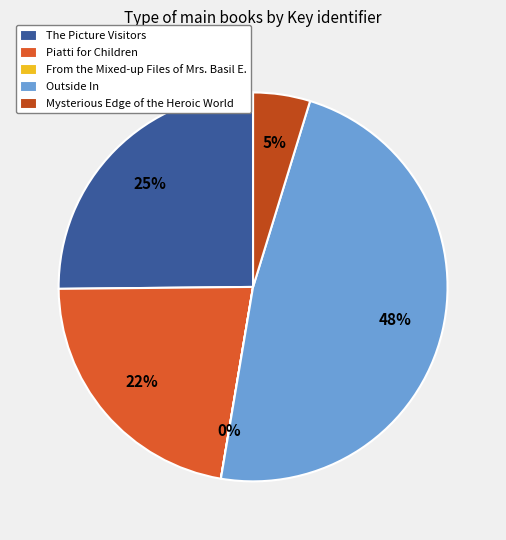

Count the number of slices in the pie.

5